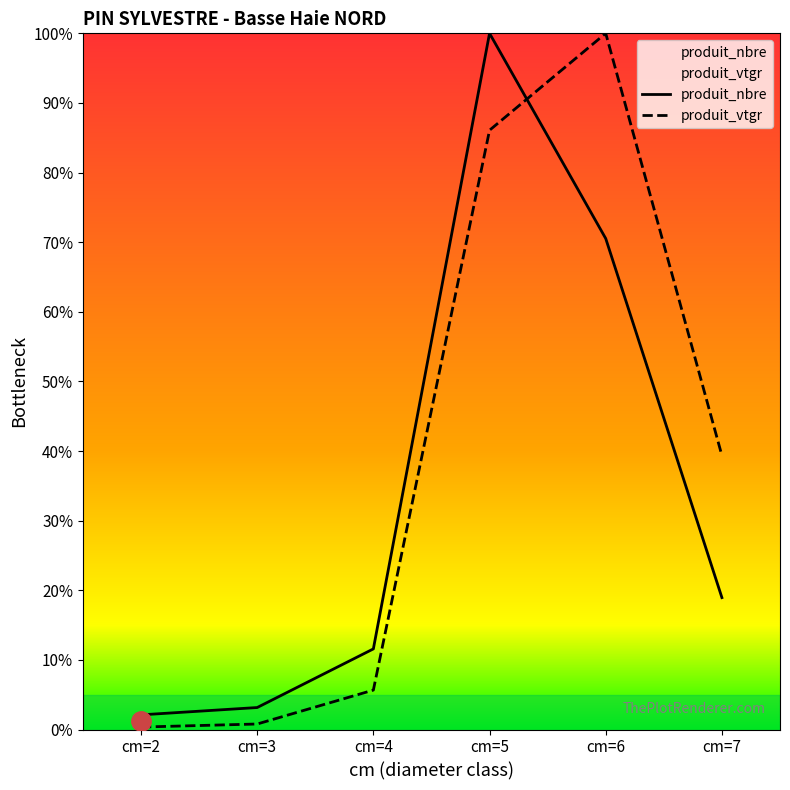

The produit_vtgr series shows 0.8 at cm=3. True or false?

True